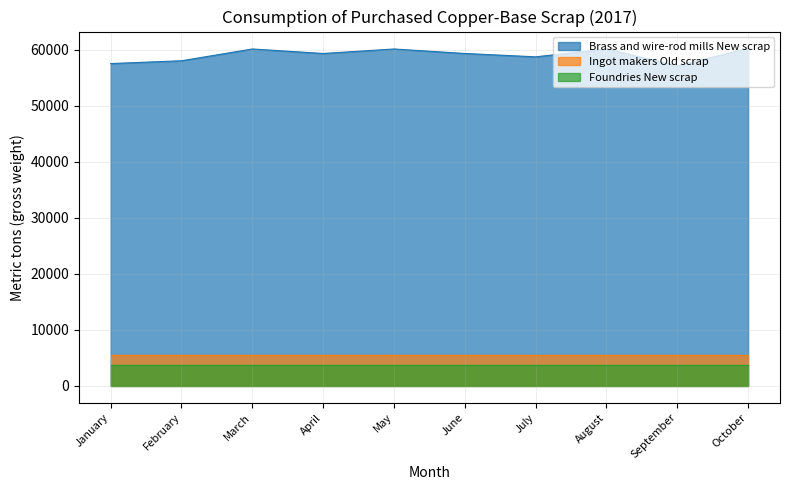

The Foundries New scrap series shows 3660 at February. True or false?

True